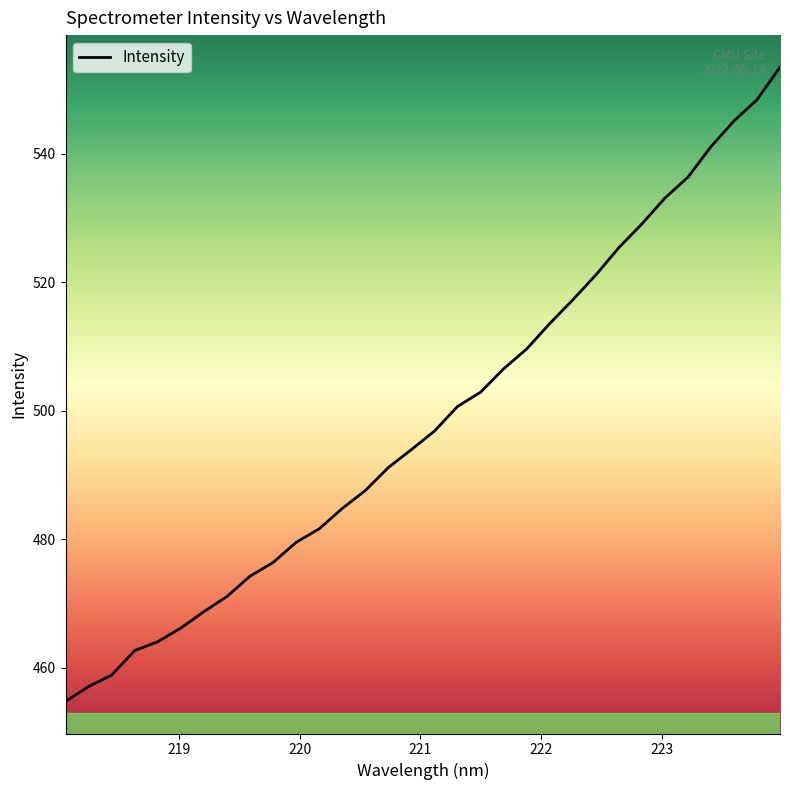

What is the average value?

498.5